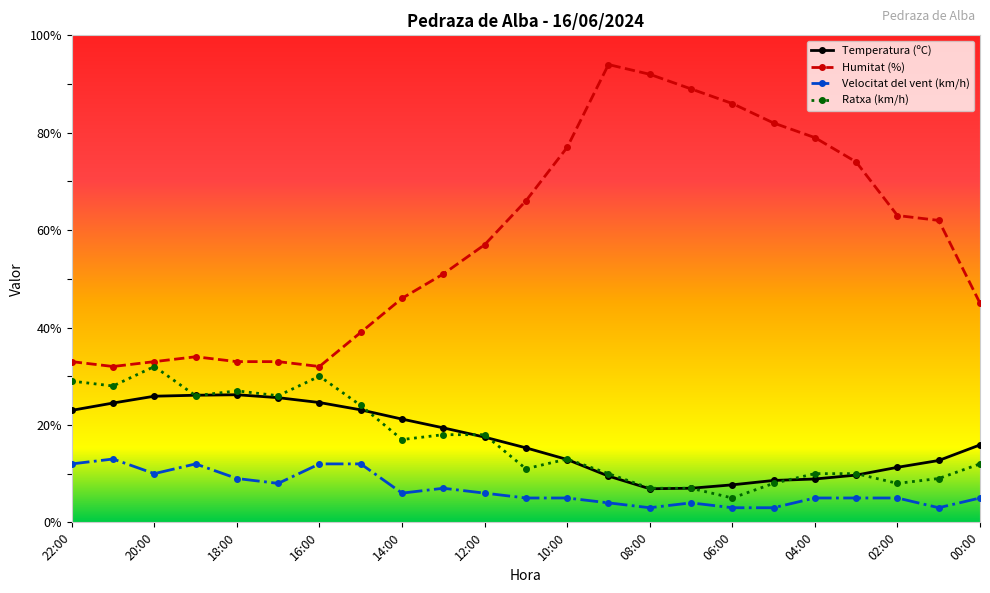

What is the value of the Temperatura (ºC) point at the 22nd from the left?

12.7